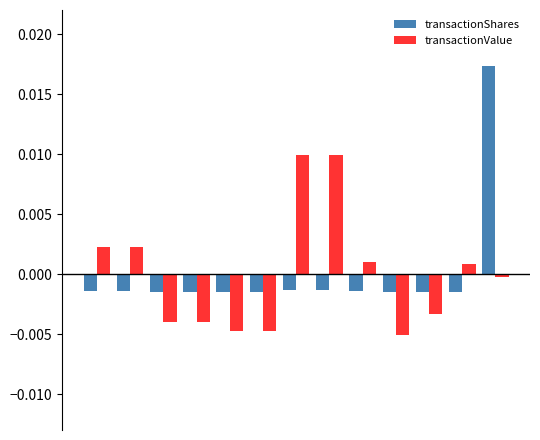

Rank the series by their maximum value, from highest to lowest.

transactionShares, transactionValue